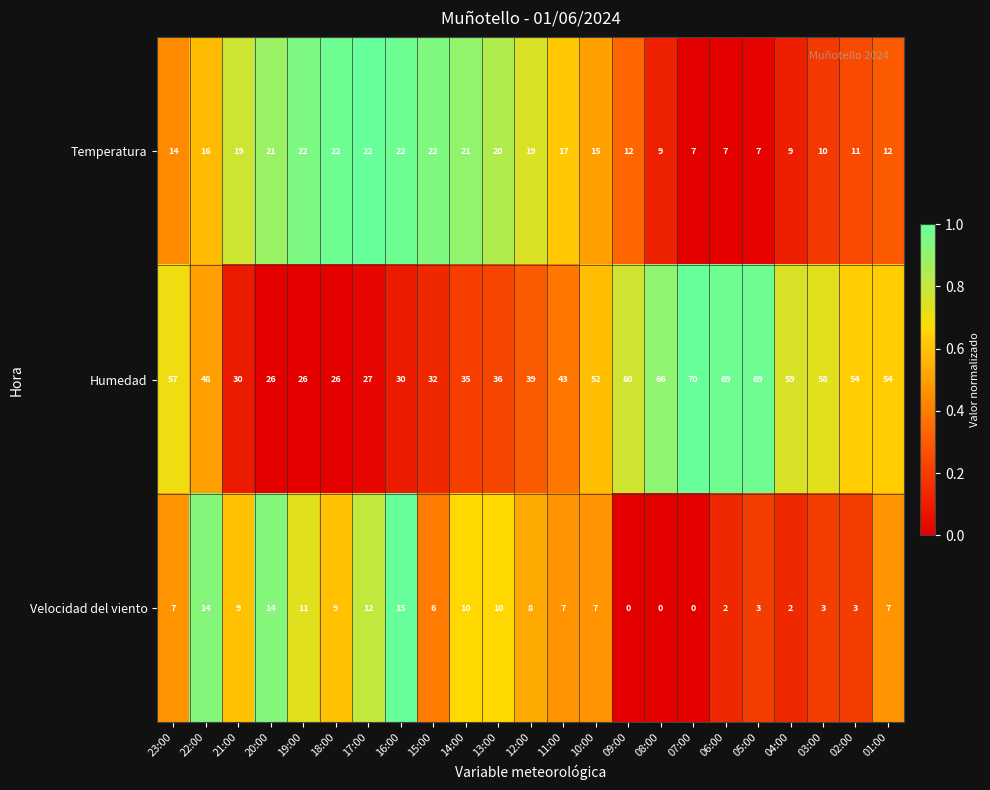

What is the total value across all series at 23:00?

78